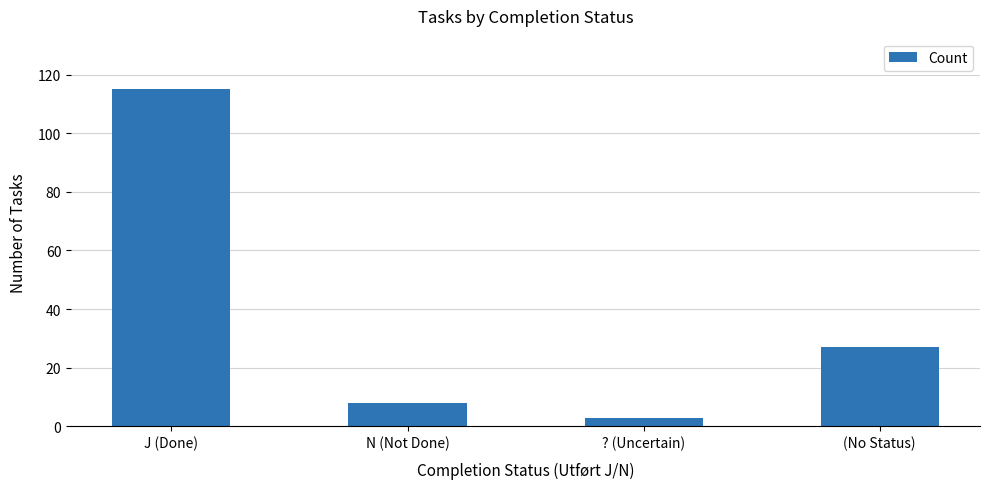

Reading left to right, list all the values displayed in this chart.

J (Done)=115	N (Not Done)=8	? (Uncertain)=3	(No Status)=27